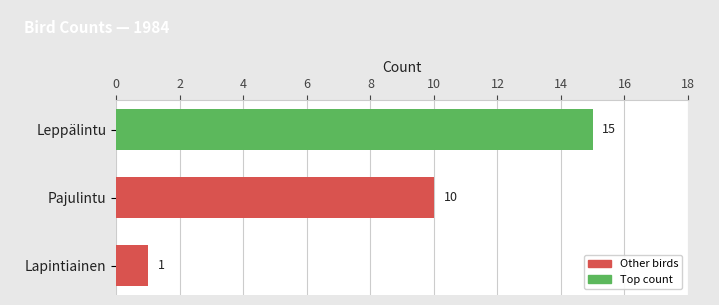

What is the difference between the maximum and minimum values?

14